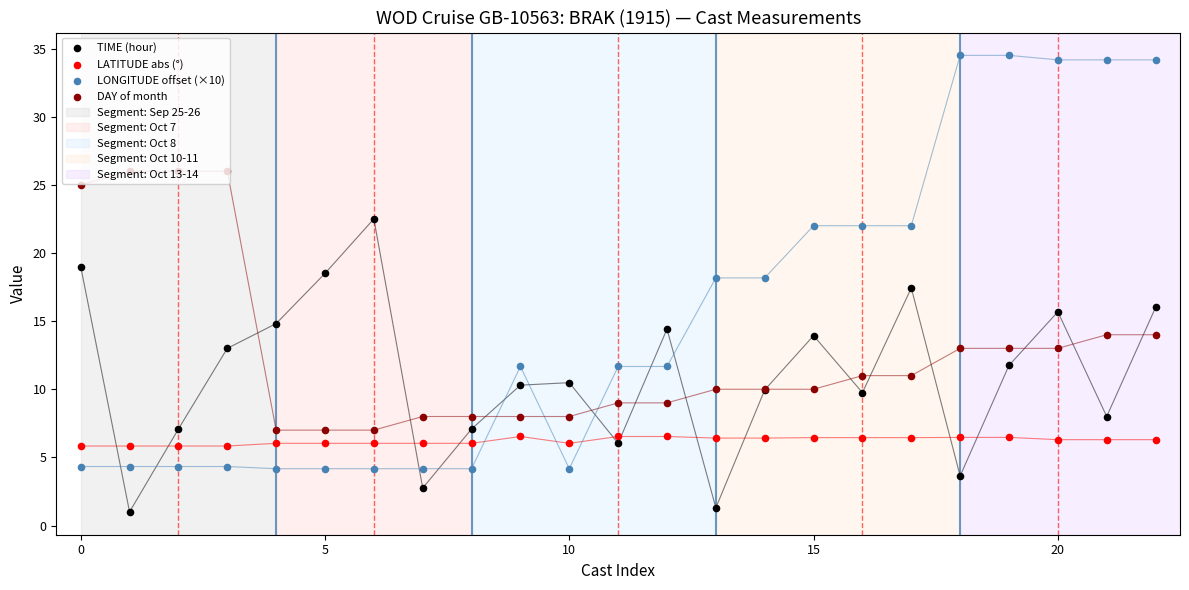

At which category is the sum across all series the highest?

22